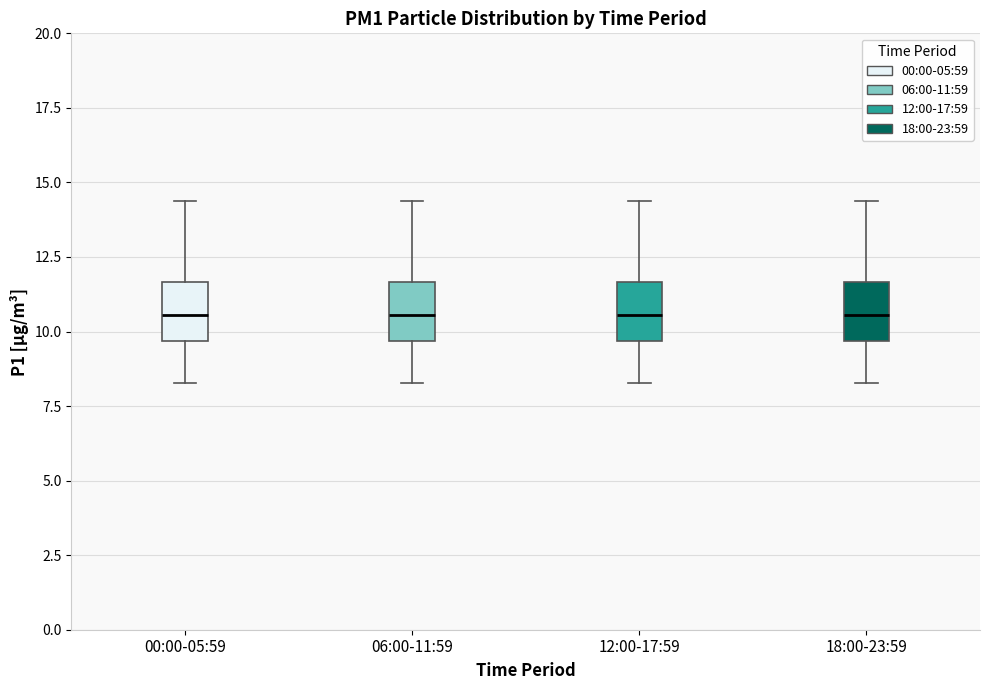

Where does the upper whisker of the box for 18:00-23:59 end on the y-axis? The values are not printed on the chart, so give them approximately, as read against the axis.

14.5